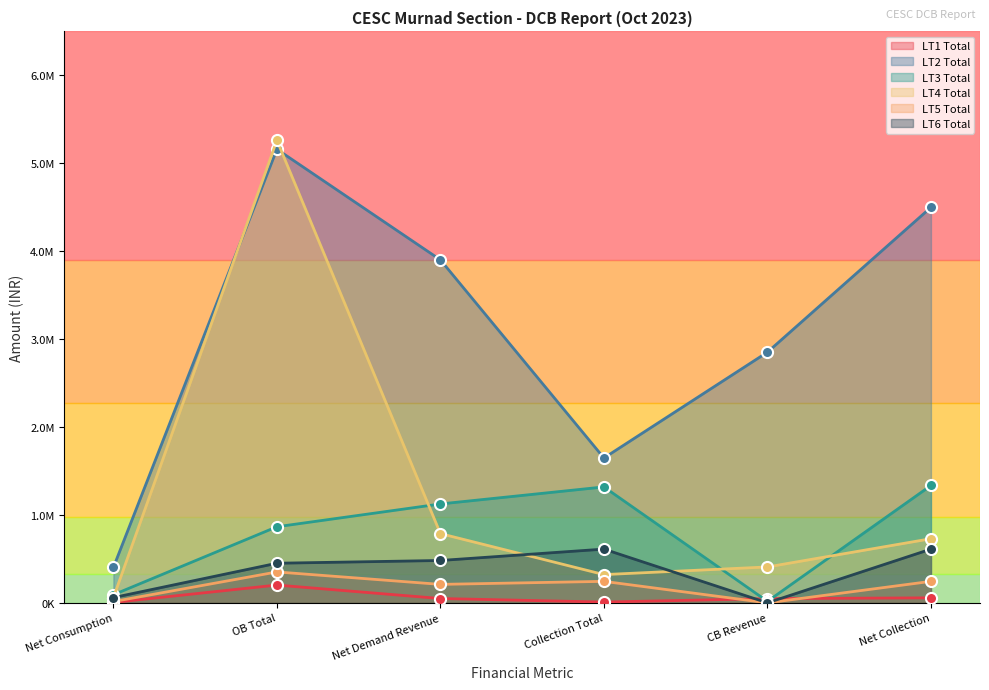

What are all the series names shown in the legend?

LT1 Total, LT2 Total, LT3 Total, LT4 Total, LT5 Total, LT6 Total